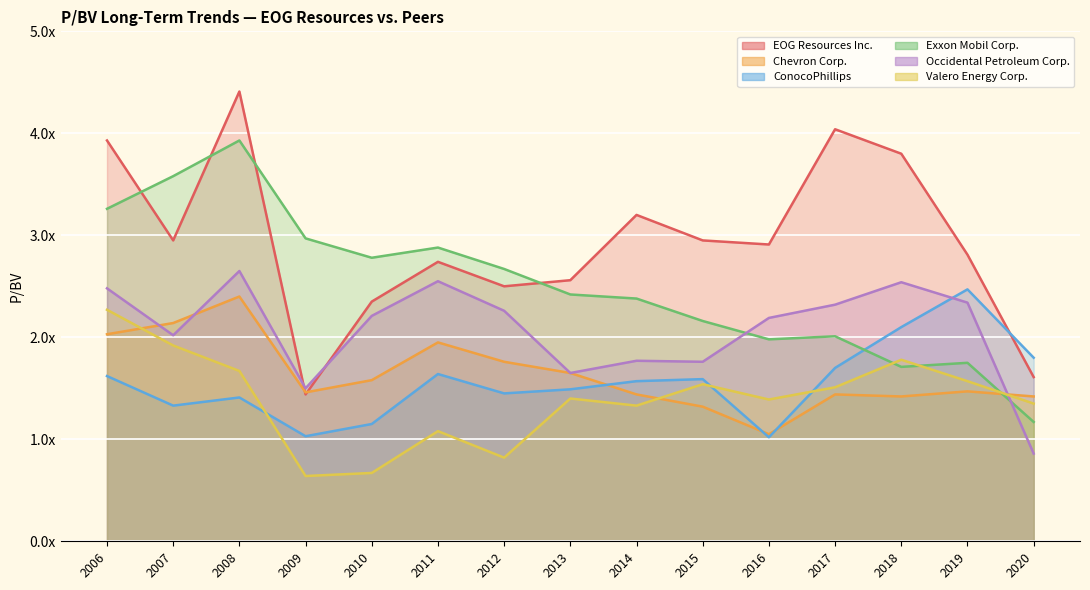

What is the difference between the maximum and second lowest values in the Exxon Mobil Corp. series?

2.2